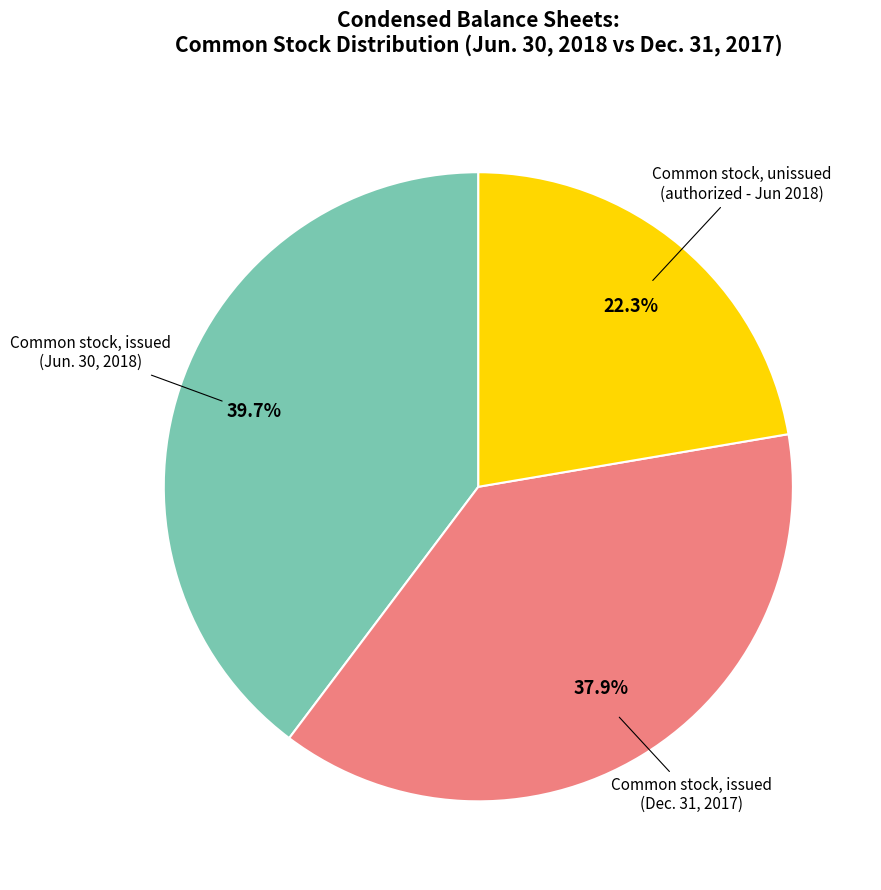

Does any single category account for the majority?

No